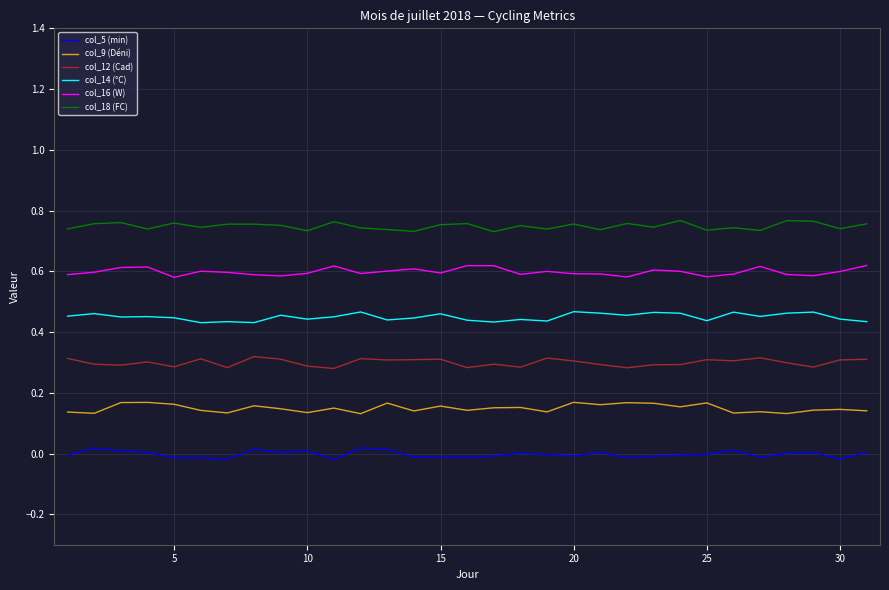

What are all the series names shown in the legend?

col_5 (min), col_9 (Déni), col_12 (Cad), col_14 (°C), col_16 (W), col_18 (FC)